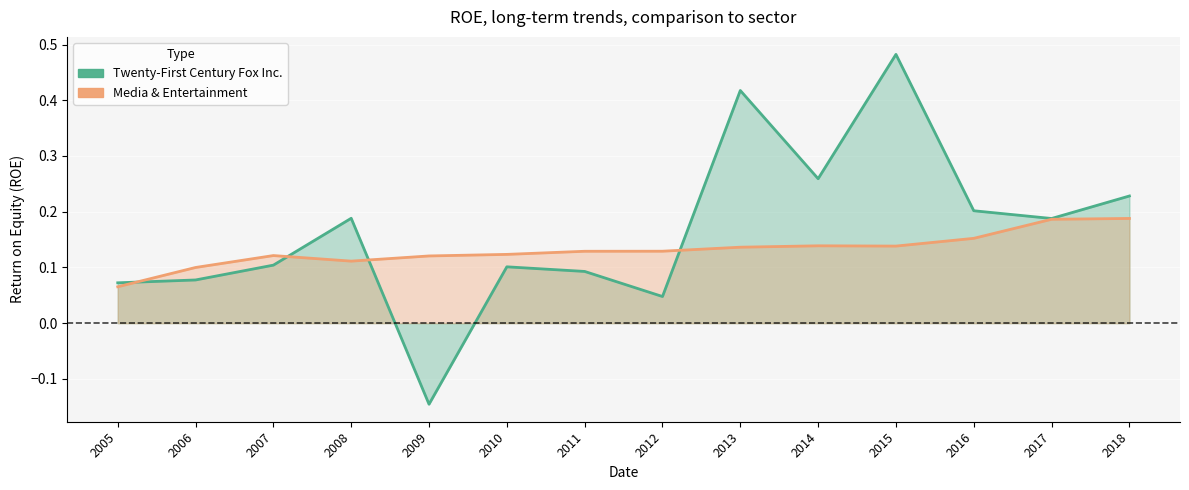

How many values in the Twenty-First Century Fox Inc. series are below 0?

1